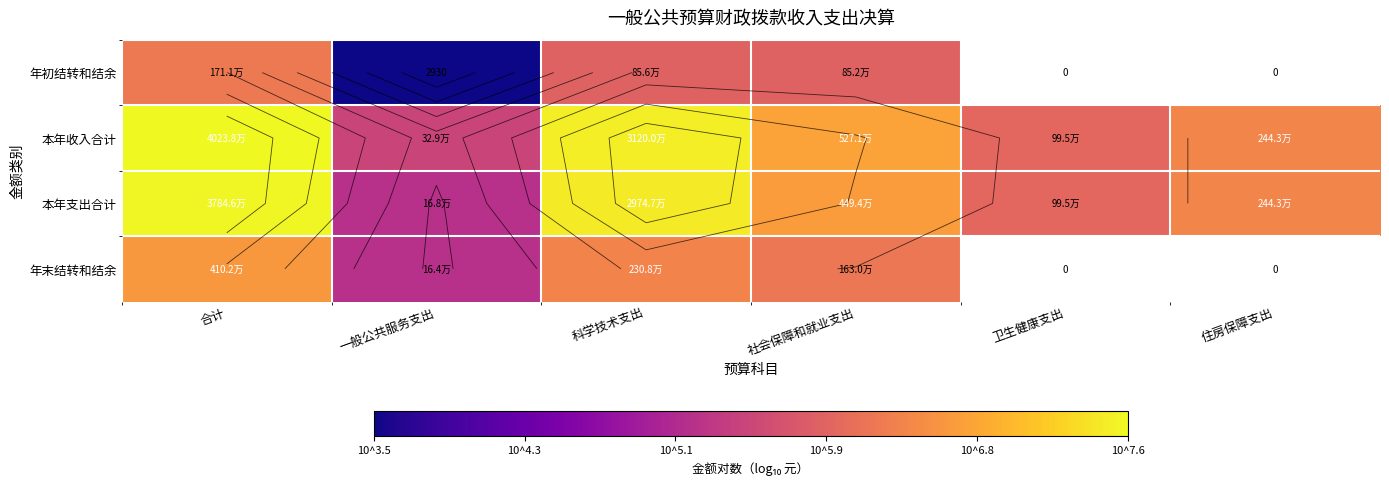

How many values in the 本年支出合计 series exceed 6?

4